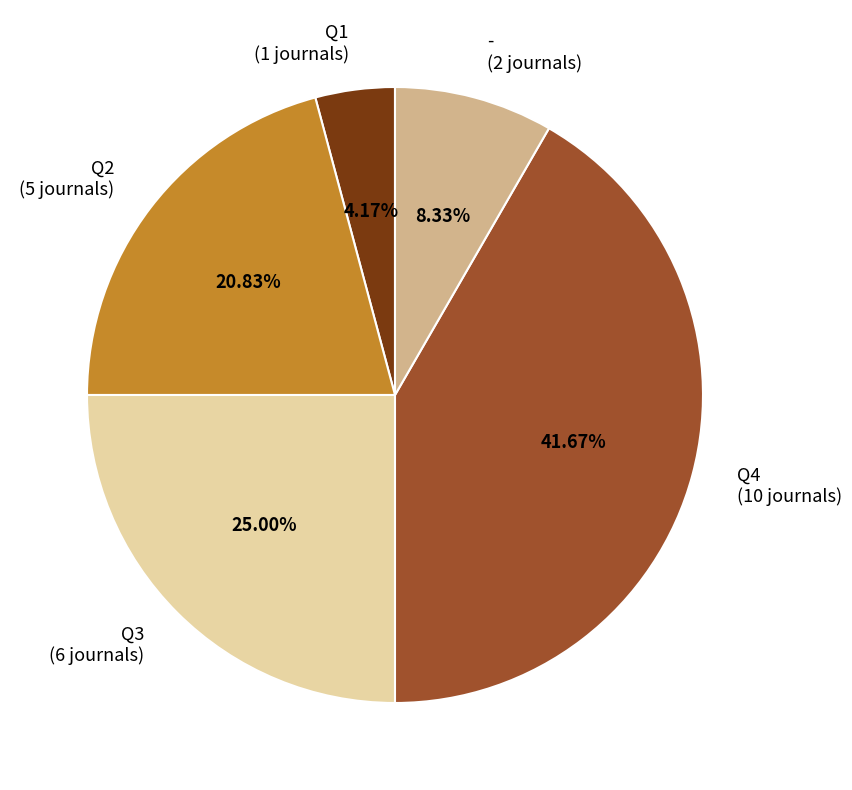

Does any single category account for the majority?

No